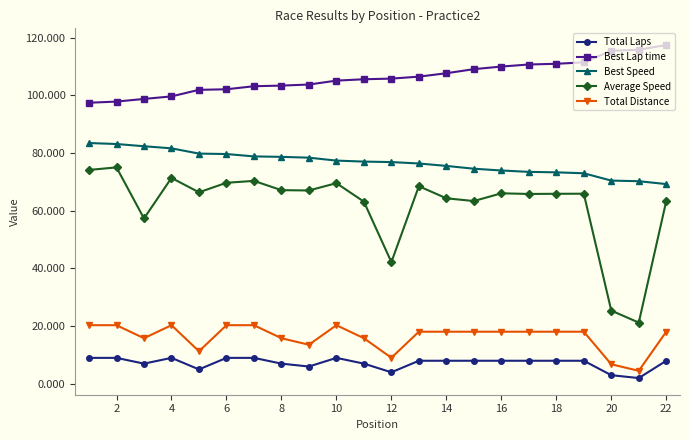

How many lines are shown in the chart?

5